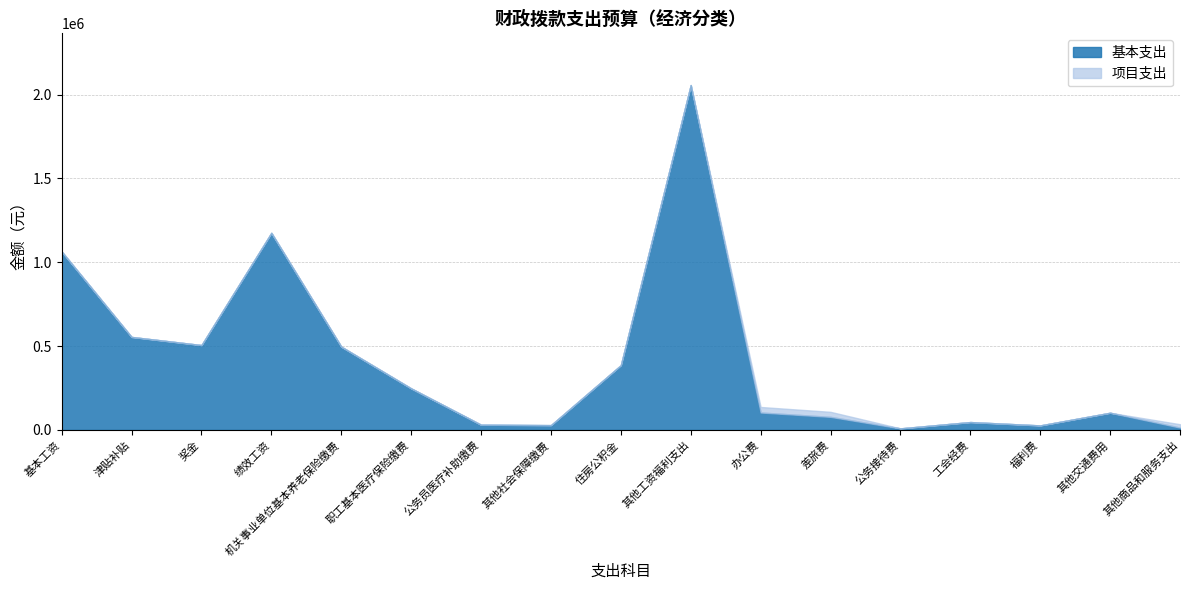

Rank the categories by 基本支出 value from lowest to highest.

公务接待费, 其他商品和服务支出, 福利费, 其他社会保障缴费, 公务员医疗补助缴费, 工会经费, 差旅费, 其他交通费用, 办公费, 职工基本医疗保险缴费, 住房公积金, 机关事业单位基本养老保险缴费, 奖金, 津贴补贴, 基本工资, 绩效工资, 其他工资福利支出